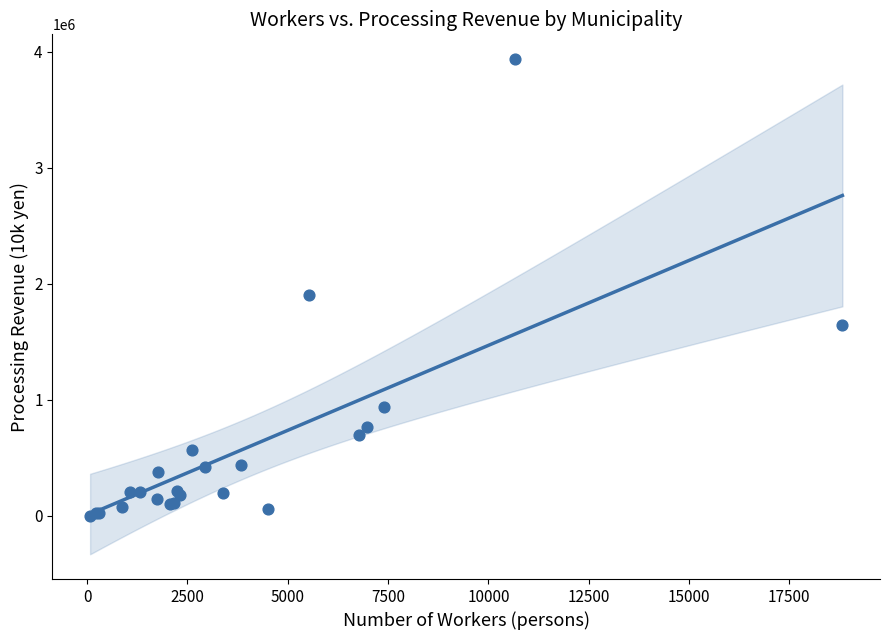

What Y value in the scatter plot is closest to 1969531?

1902619